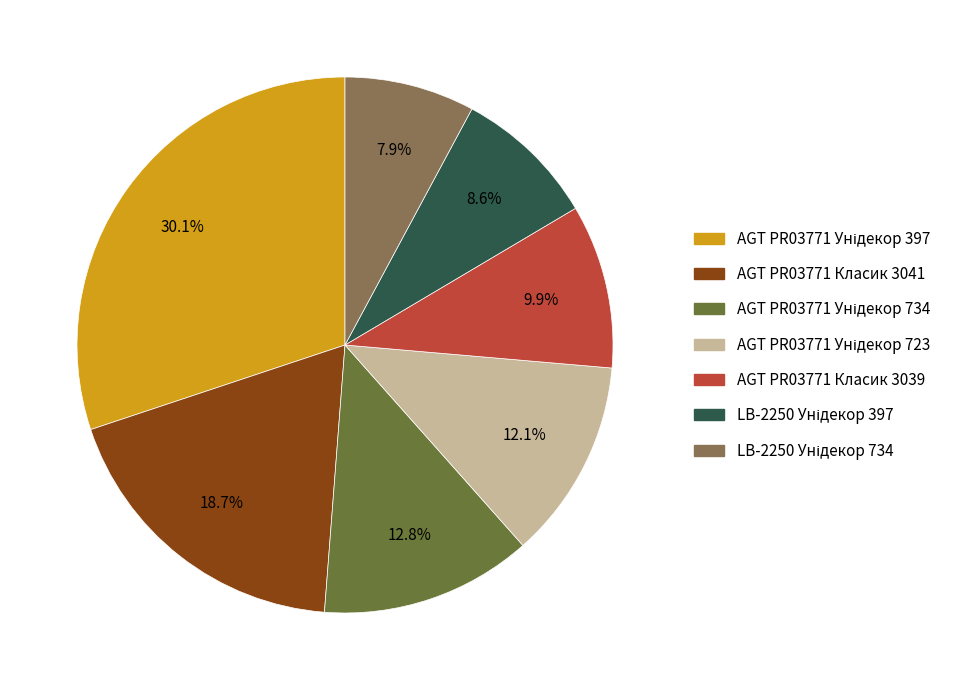

Is there any slice that represents more than half of the pie?

No